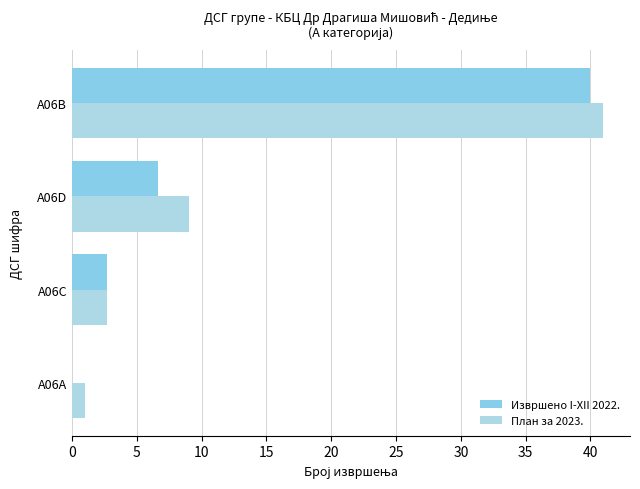

How many values in Извршено I-XII 2022. are above zero?

3